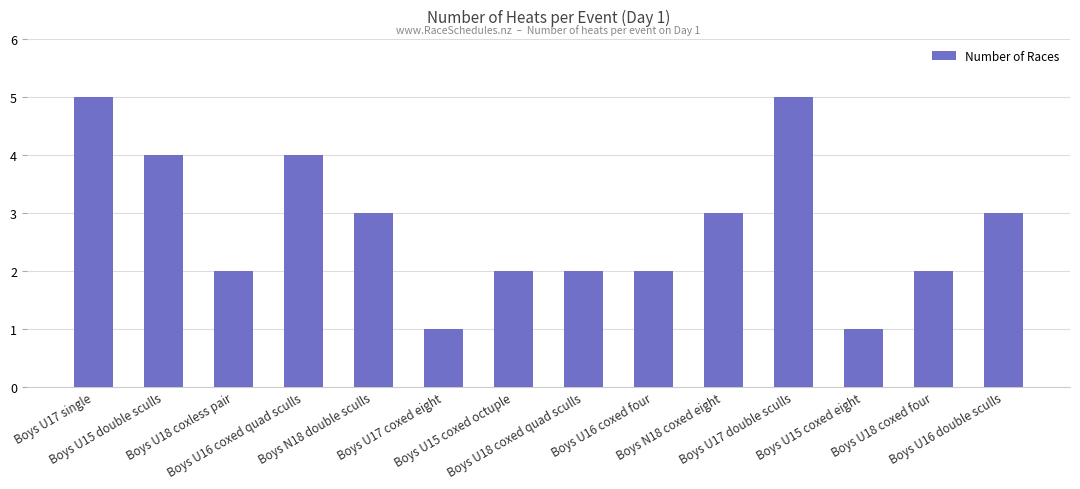

What is the difference between the maximum and minimum values?

4